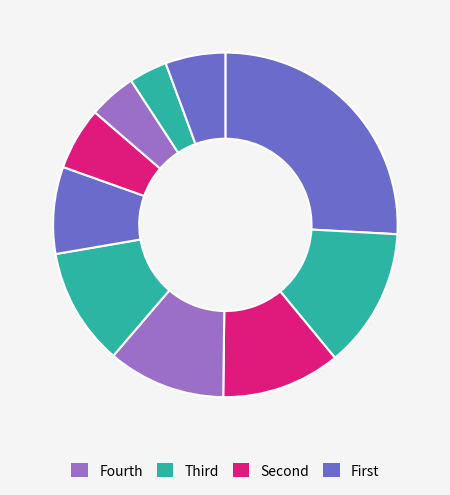

How many segments does this pie chart have?

10